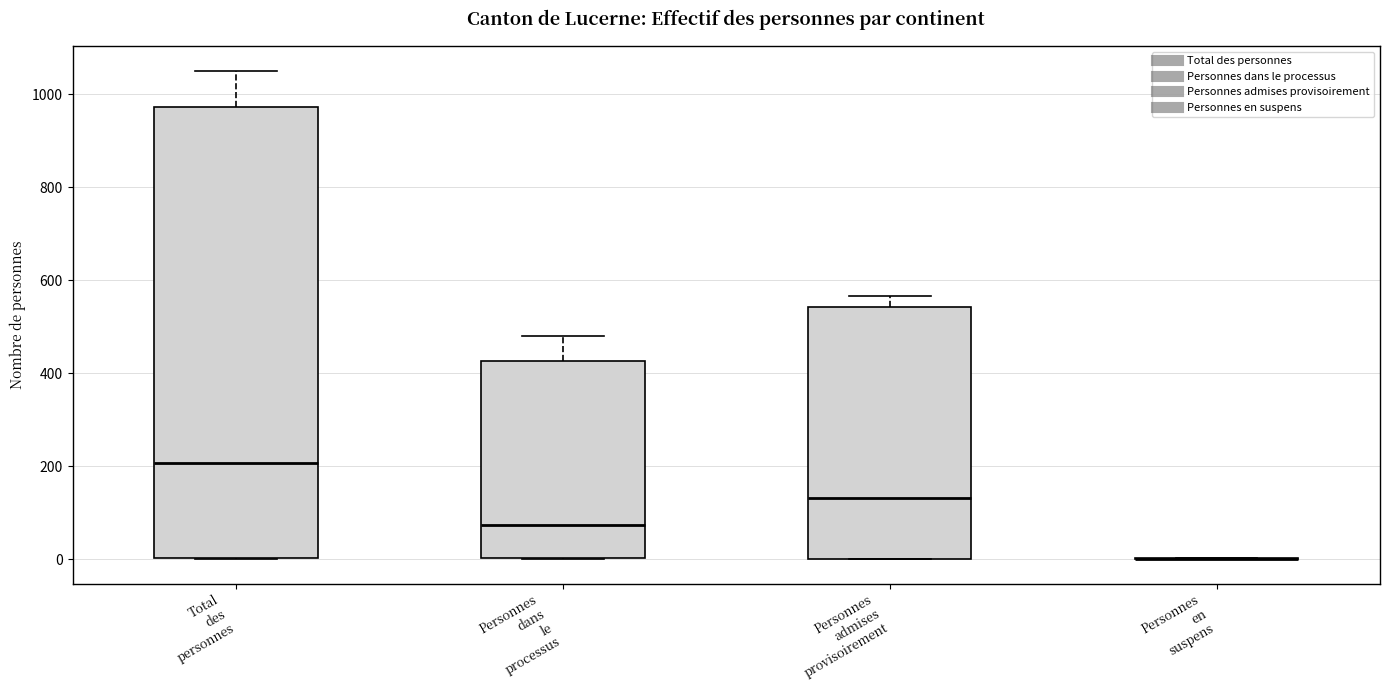

Reading left to right, read every box against the y-axis: the position of its median line, the range the box covers, and the ends of its whiskers. The values are not printed on the chart, so give them approximately, as read against the axis.

Total des personnes: median 200, box 0 to 980, whiskers 0 to 1060
Personnes dans le processus: median 80, box 0 to 420, whiskers 0 to 480
Personnes admises provisoirement: median 140, box 0 to 540, whiskers 0 to 560
Personnes en suspens: box collapsed to a line at 0, whiskers 0 to 0